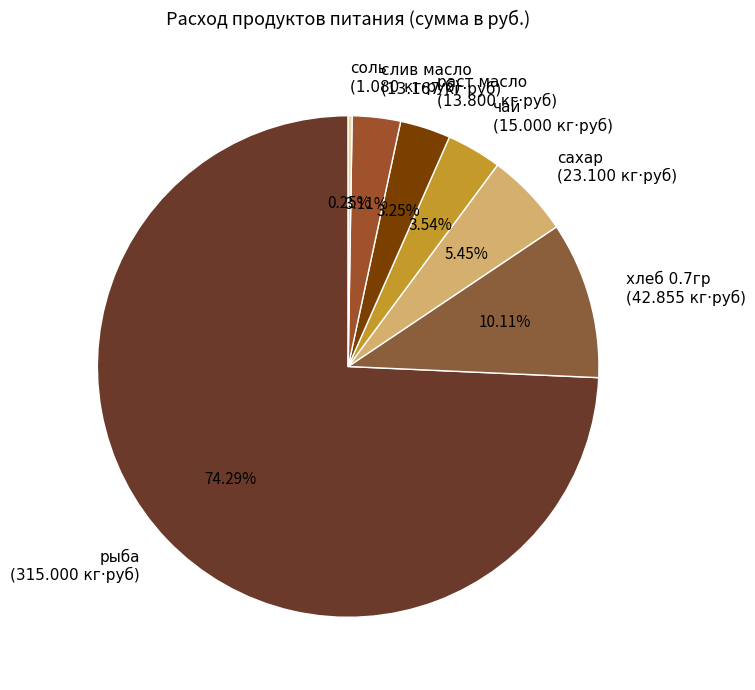

Which category accounts for the majority?

рыба (315.000 кг·руб)